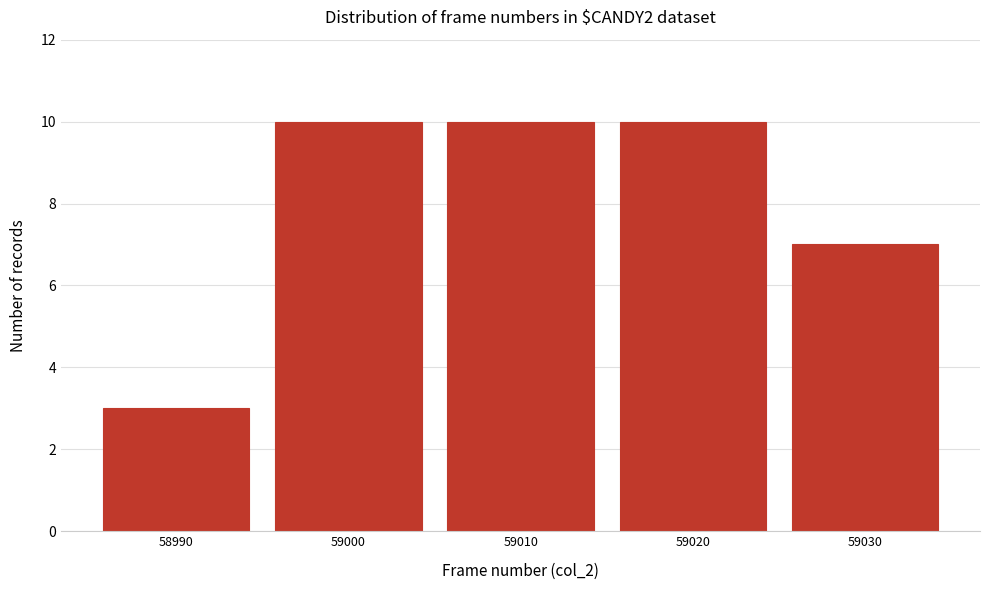

Reading left to right, list all the values displayed in this chart.

58990=3	59000=10	59010=10	59020=10	59030=7